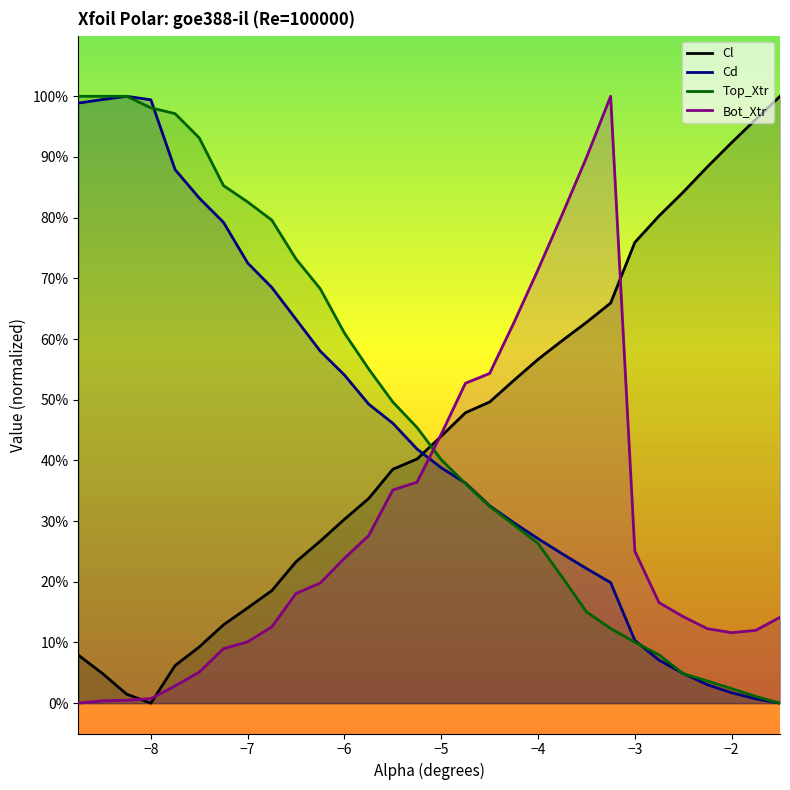

What is the difference between the Cd values at -3.75 and -7.25?

0.5